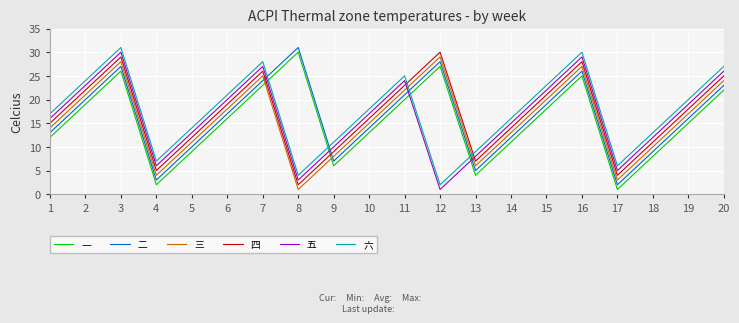

At 9, list the series in order from smallest to largest.

一, 二, 三, 四, 五, 六